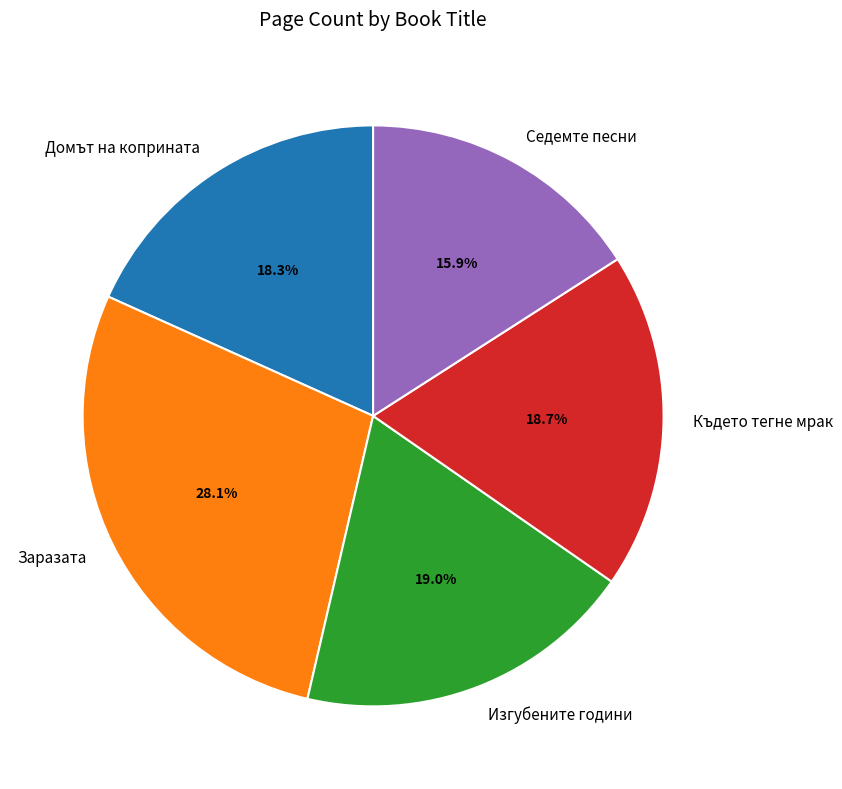

How many segments does this pie chart have?

5